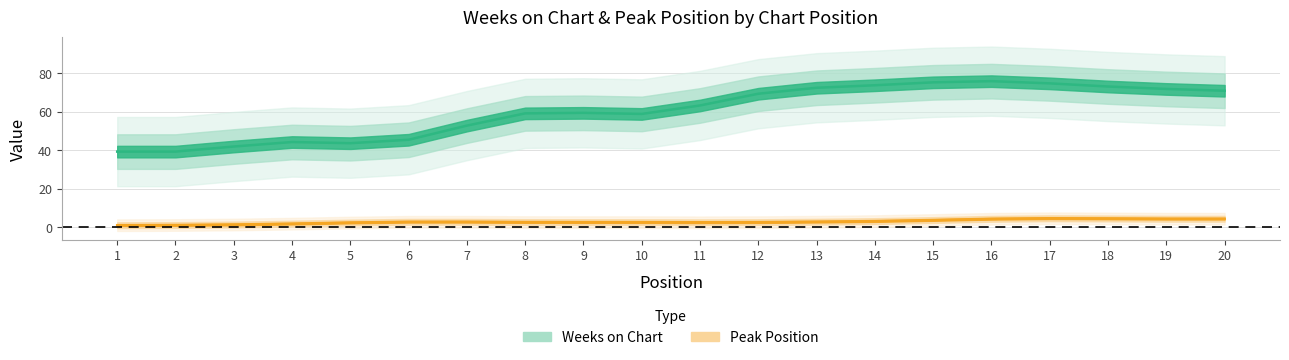

How many categories are shown in the chart?

20